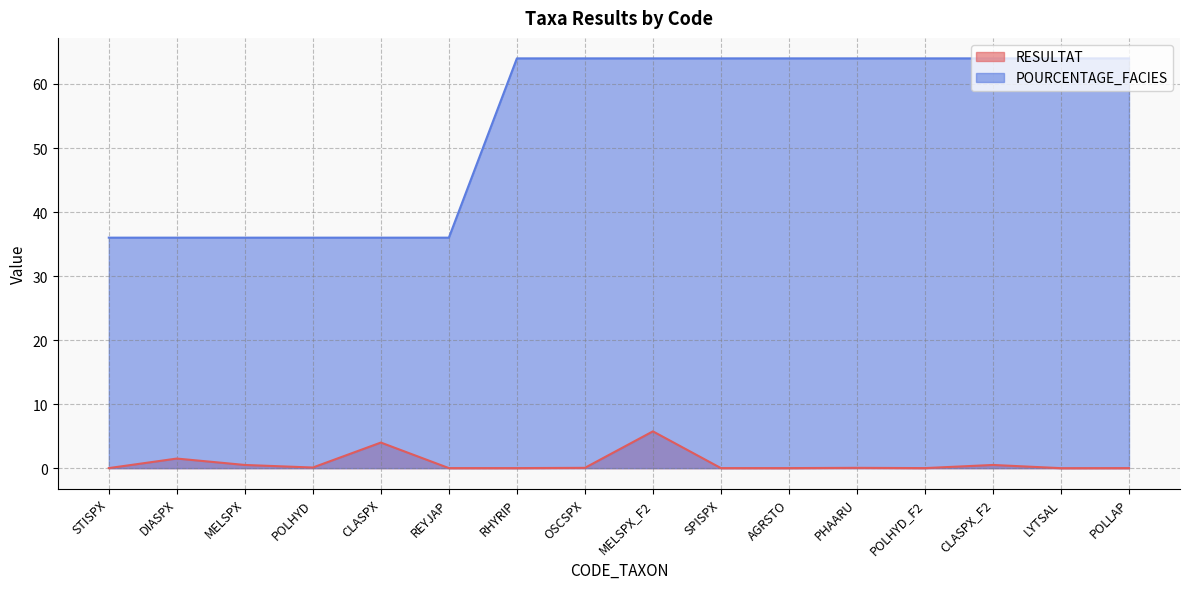

Which series changed the most between REYJAP and CLASPX_F2?

POURCENTAGE_FACIES